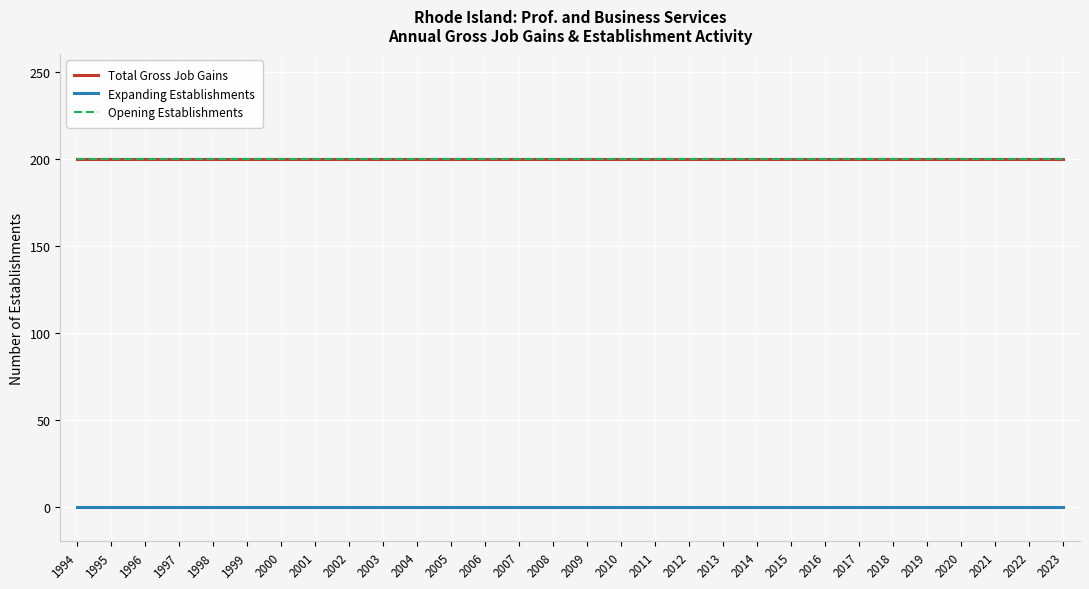

Which series has the largest range (max minus min)?

Total Gross Job Gains